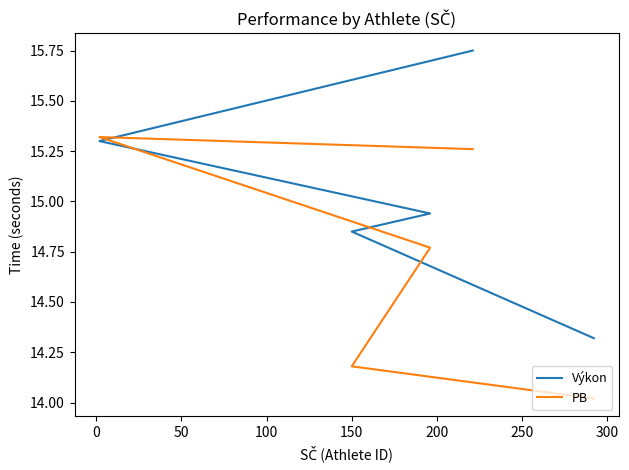

The Výkon series shows 21.5 at 100. True or false?

False